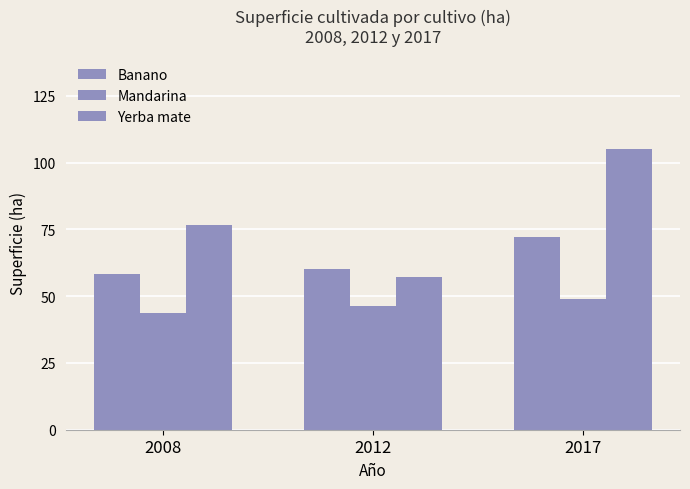

How many data points in Mandarina are less than 46?

1